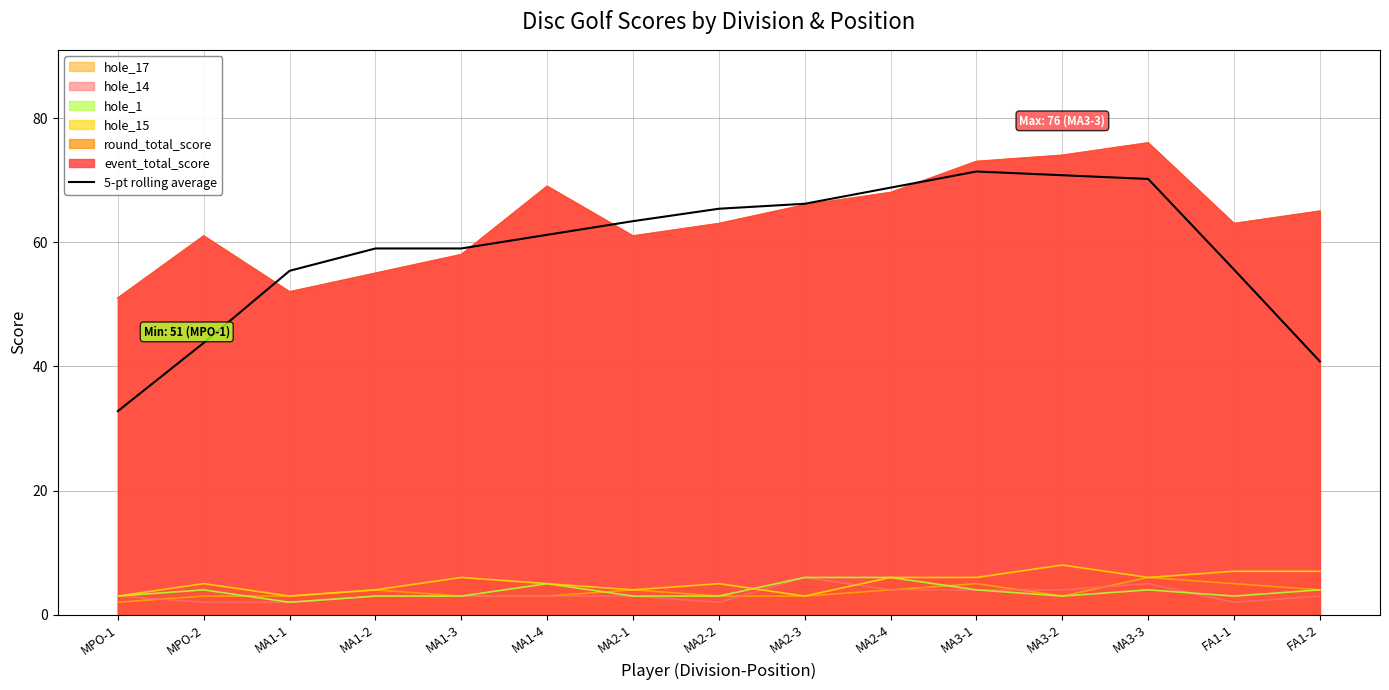

How many data points does each series have?

15